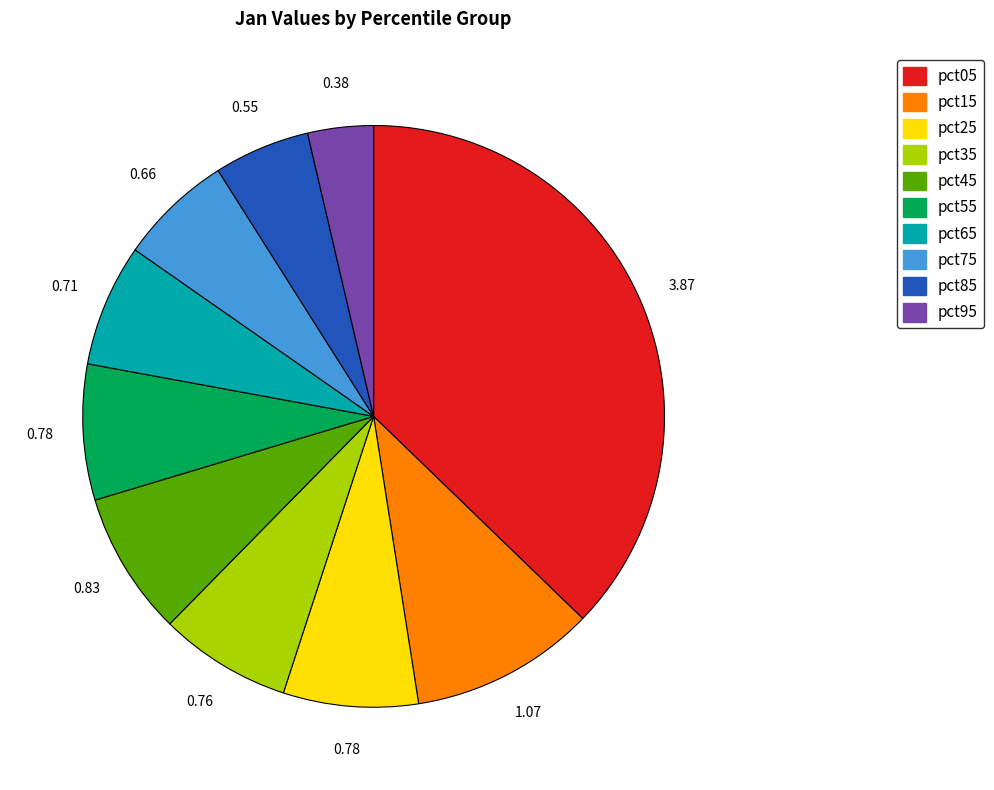

Count the number of slices in the pie.

10